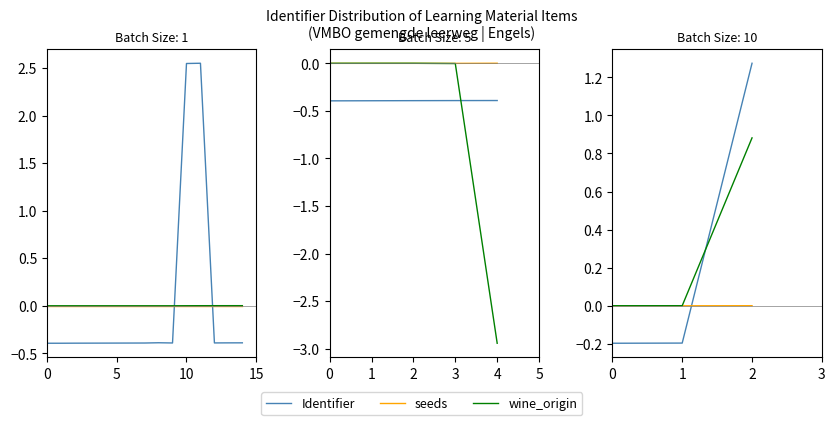

Is it true that seeds equals 0.0 at 2?

True